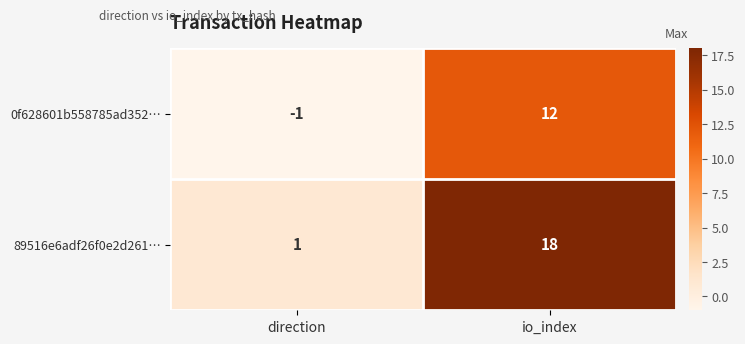

Reading left to right, transcribe all the data shown in this chart.

0f628601b558785ad352…: direction=-1	io_index=12
89516e6adf26f0e2d261…: direction=1	io_index=18